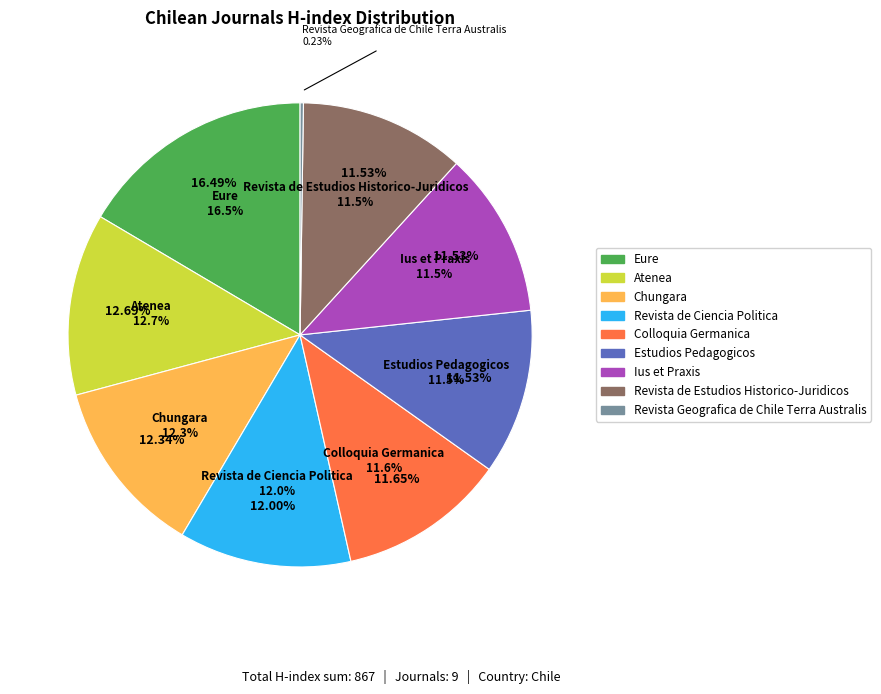

How many slices are in this pie chart?

9